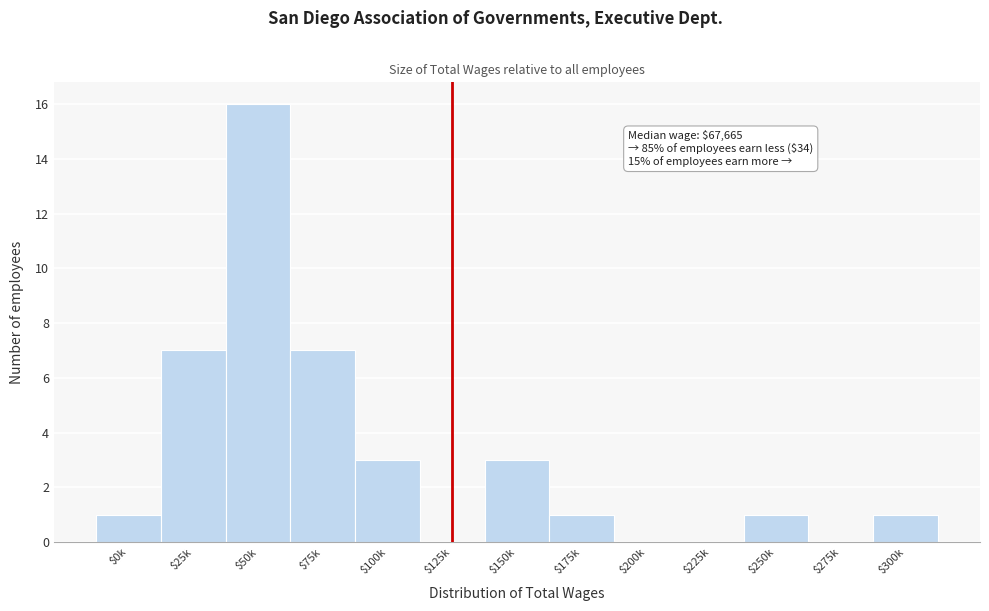

Is it true that the value at $25k is 4?

False